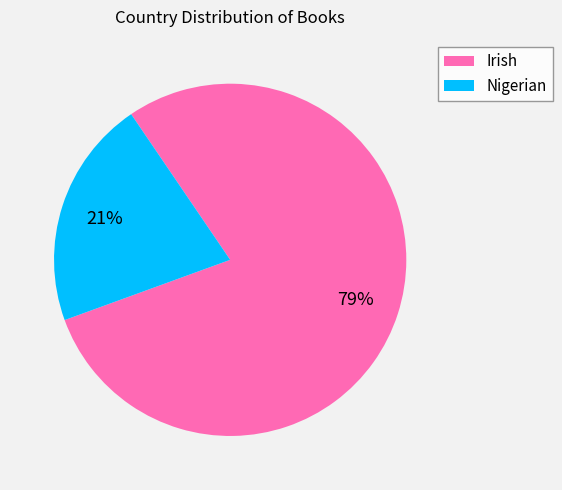

Is it true that Irish is 70% of the pie?

False